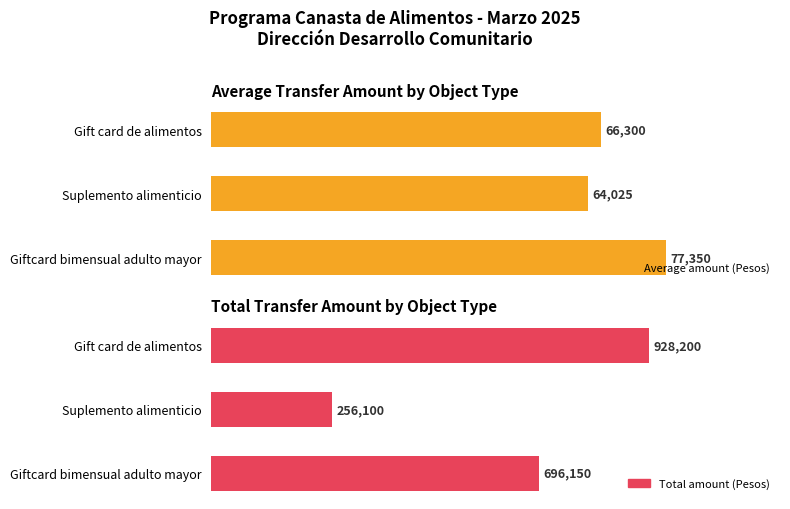

What are all the series names shown in the legend?

Average amount (Pesos), Total amount (Pesos)